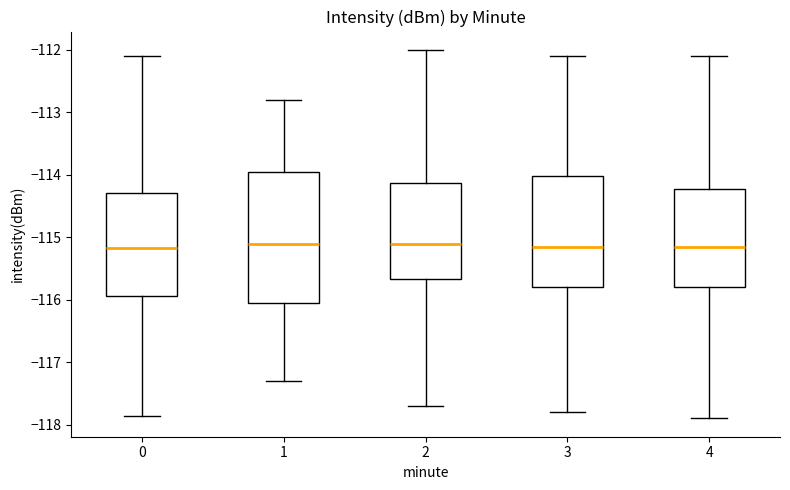

Reading left to right, read every box against the y-axis: the position of its median line, the range the box covers, and the ends of its whiskers. The values are not printed on the chart, so give them approximately, as read against the axis.

0: median -115.2, box -115.9 to -114.3, whiskers -117.9 to -112.1
1: median -115.1, box -116.1 to -113.9, whiskers -117.3 to -112.8
2: median -115.1, box -115.7 to -114.1, whiskers -117.7 to -112.0
3: median -115.1, box -115.8 to -114.0, whiskers -117.8 to -112.1
4: median -115.1, box -115.8 to -114.2, whiskers -117.9 to -112.1